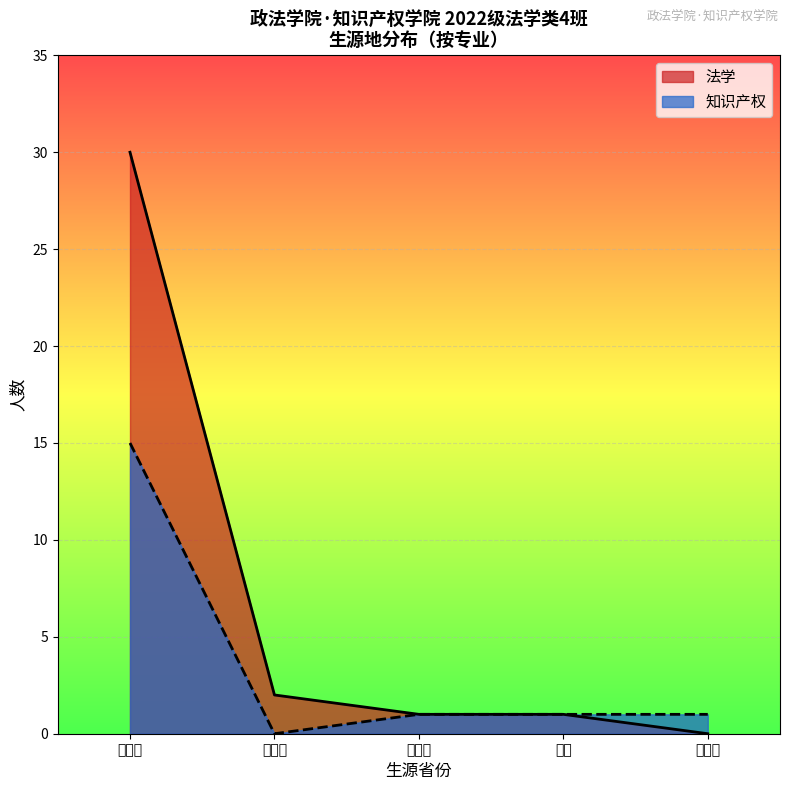

Which series has the widest spread of values?

法学